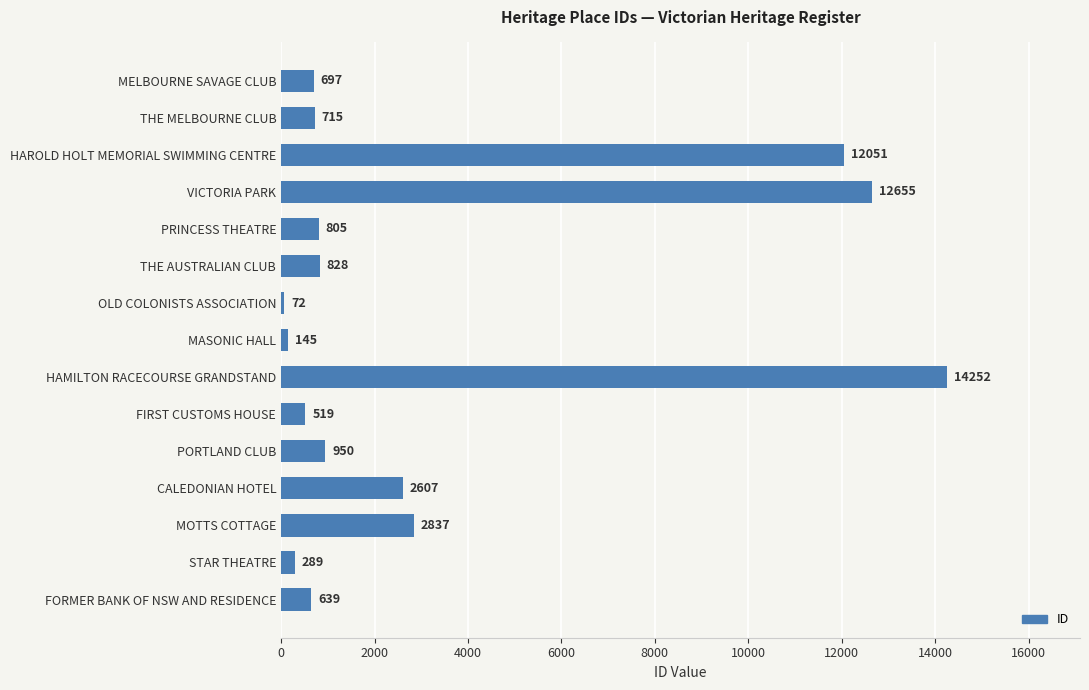

True or false: the data shows 715 at THE MELBOURNE CLUB.

True